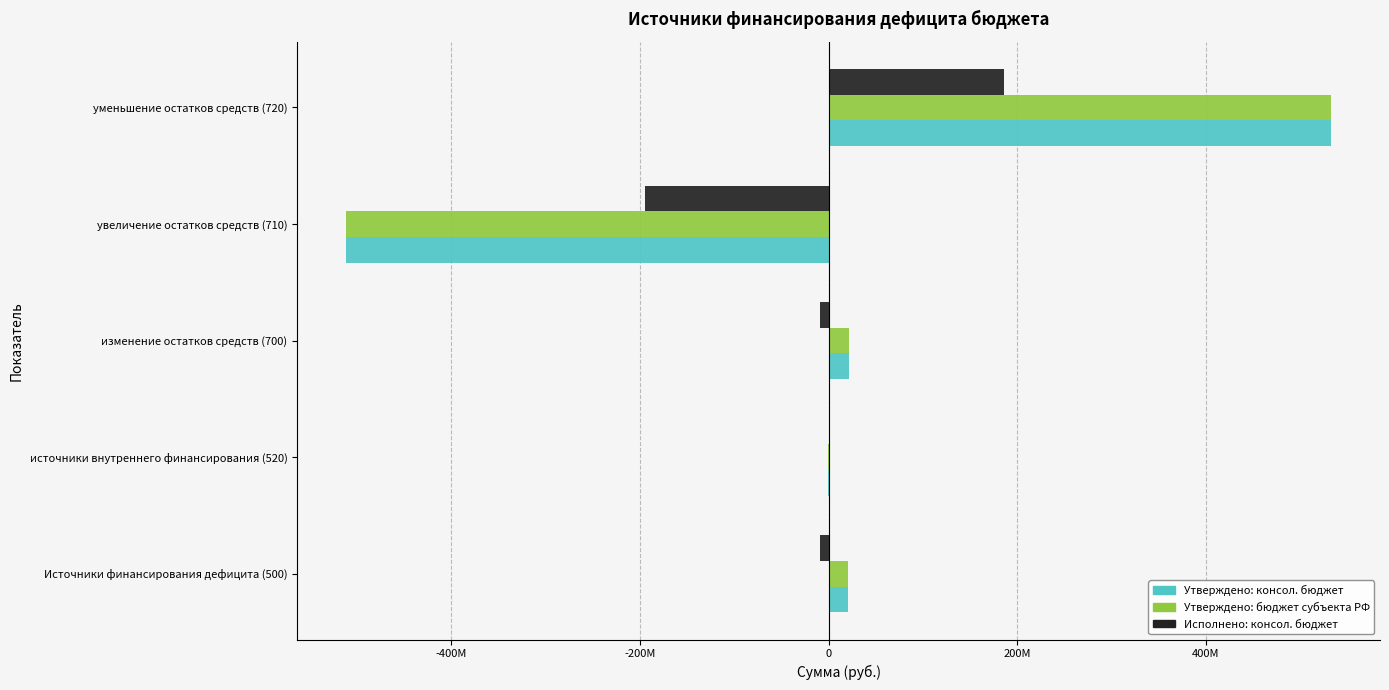

What are all the series names shown in the legend?

Утверждено: консол. бюджет, Утверждено: бюджет субъекта РФ, Исполнено: консол. бюджет